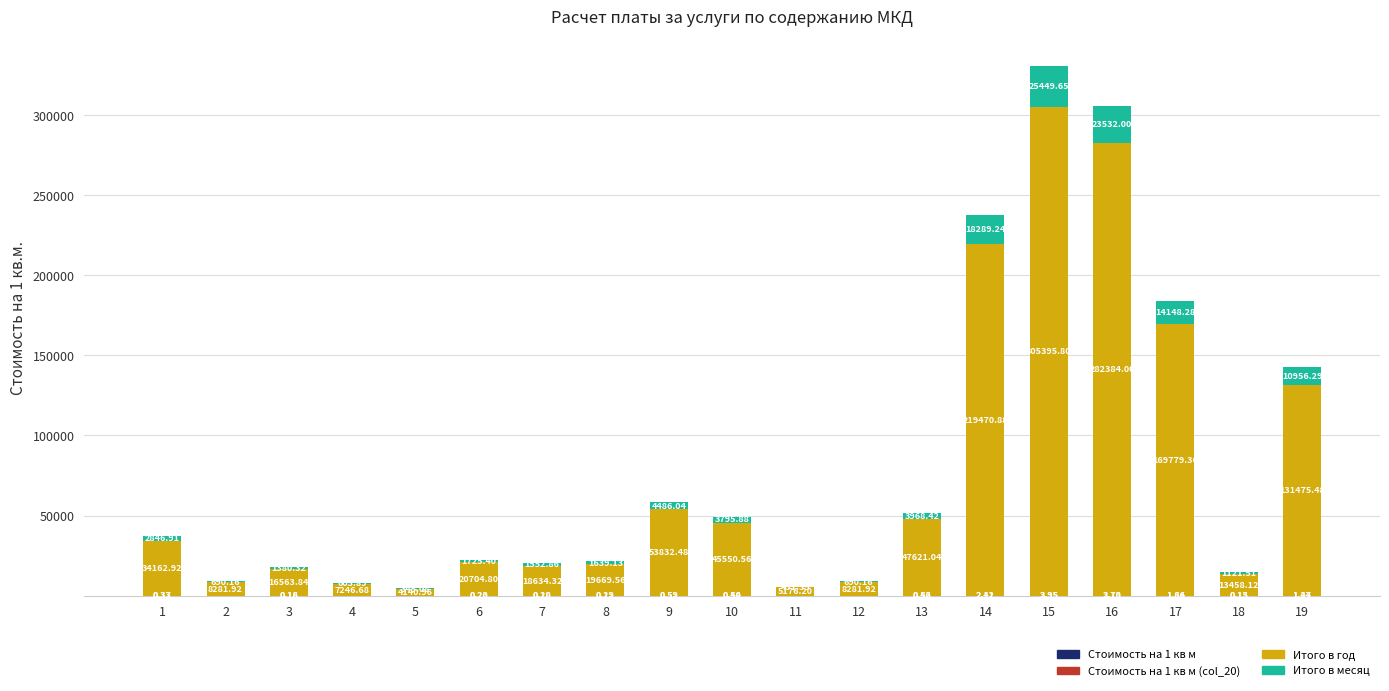

At which category is the sum across all series the highest?

15